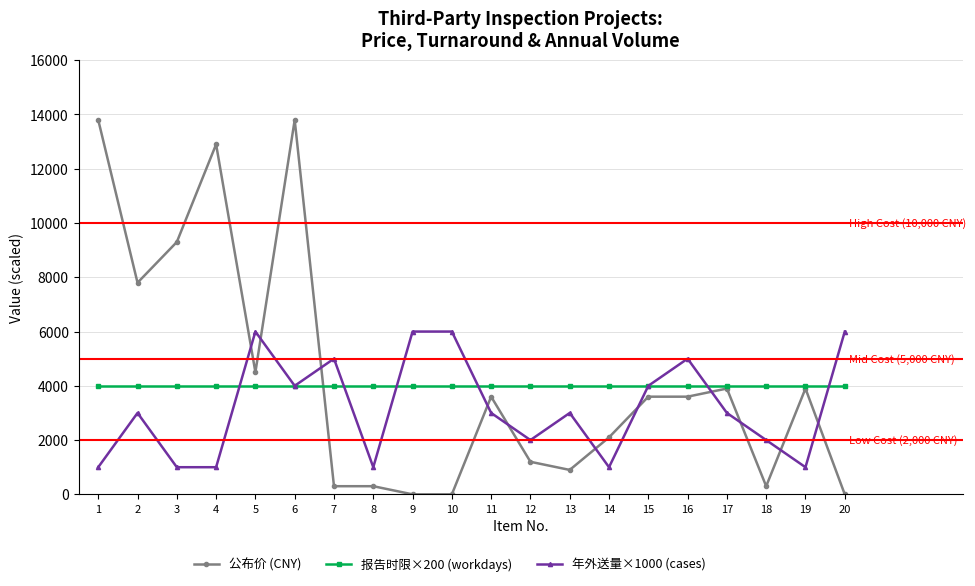

What is the sum of all 公布价 (CNY) values?

85800